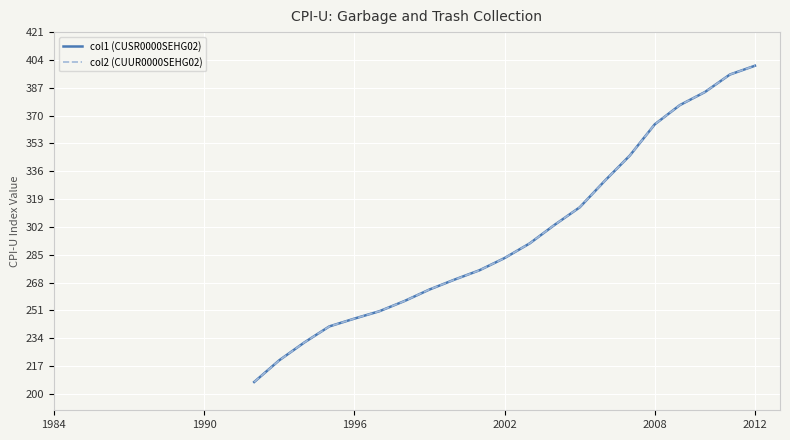

What is the average value of the col2 (CUUR0000SEHG02) series?

297.7